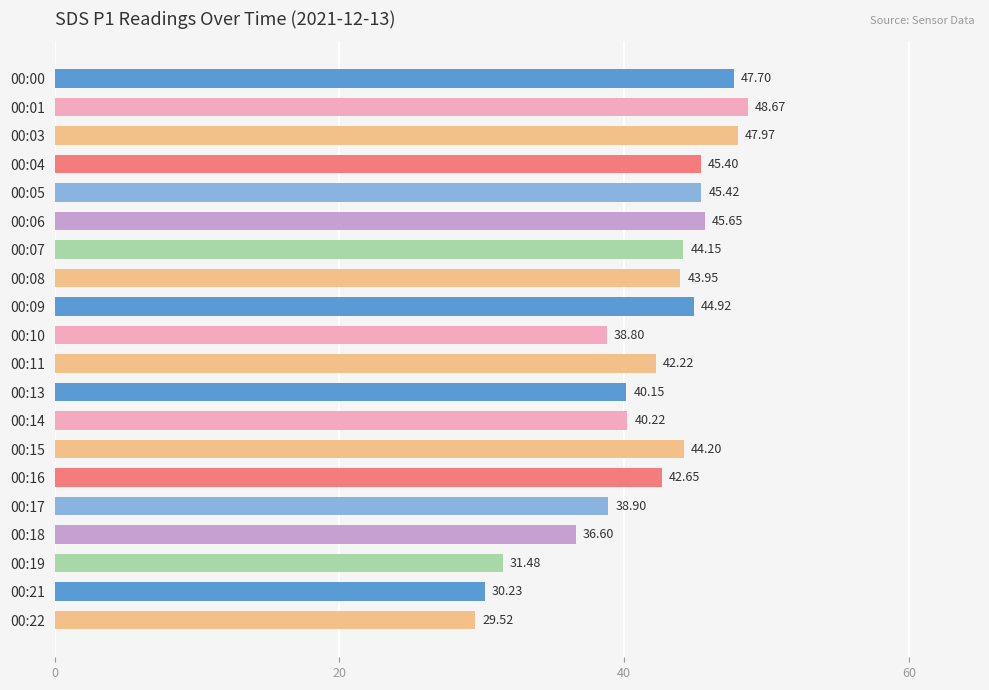

Rank the categories by value from highest to lowest.

00:01, 00:03, 00:00, 00:06, 00:05, 00:04, 00:09, 00:15, 00:07, 00:08, 00:16, 00:11, 00:14, 00:13, 00:17, 00:10, 00:18, 00:19, 00:21, 00:22